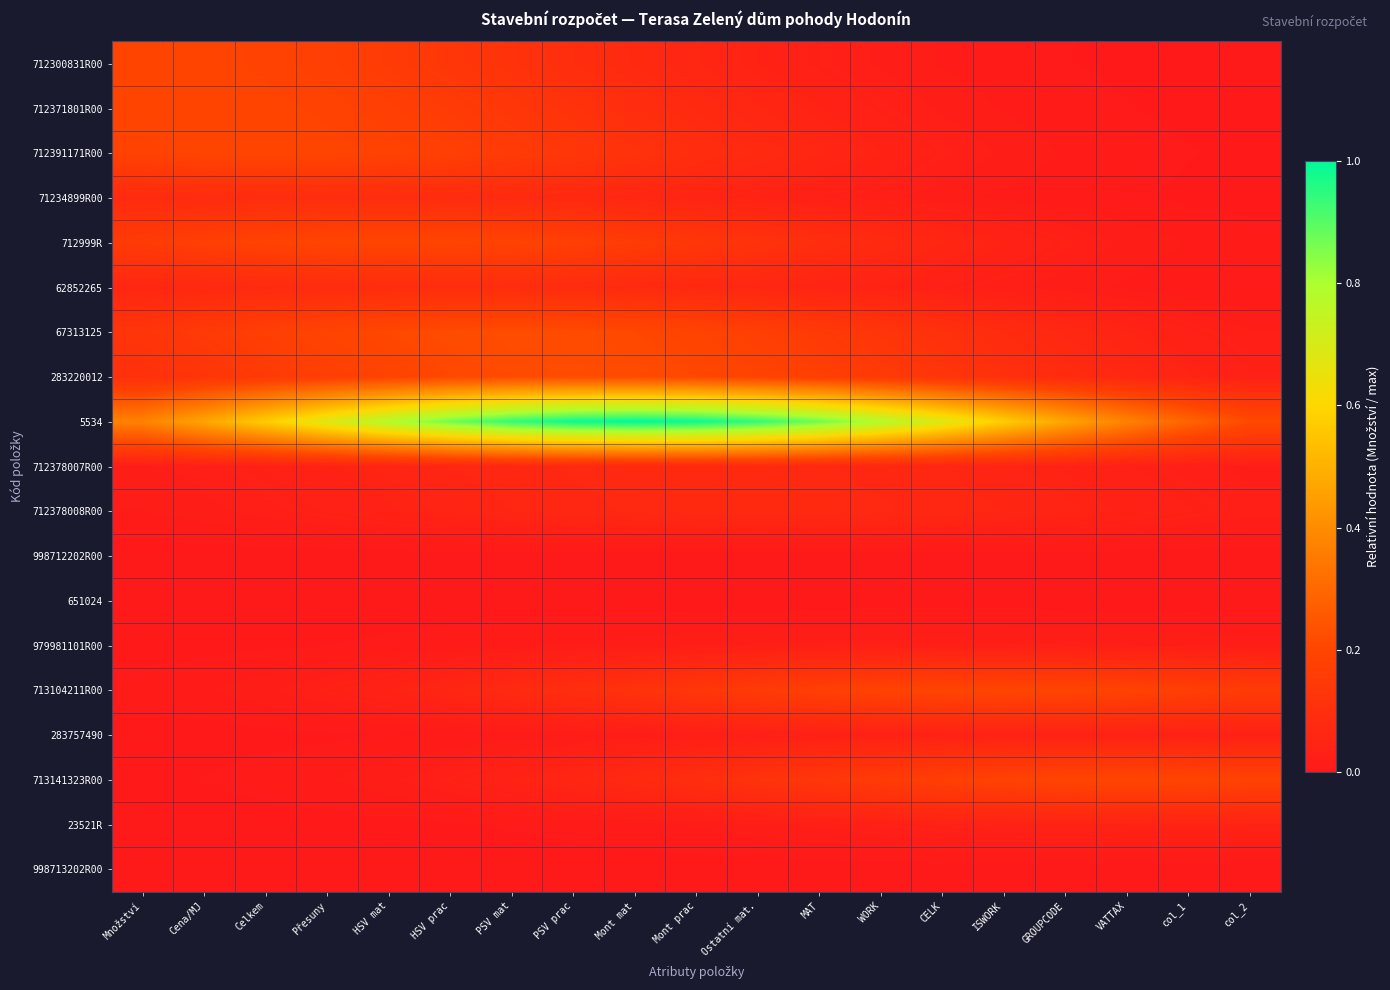

Reading right to left, what are all the values shown in this chart?

712300831R00: col_2=0.0	col_1=0.0	VATTAX=0.0	GROUPCODE=0.0	ISWORK=0.0	CELK=0.0	WORK=0.0	MAT=0.0	Ostatní mat.=0.0	Mont prac=0.1	Mont mat=0.1	PSV prac=0.1	PSV mat=0.1	HSV prac=0.1	HSV mat=0.2	Přesuny=0.2	Celkem=0.2	Cena/MJ=0.2	Množství=0.2
712371801R00: col_2=0.0	col_1=0.0	VATTAX=0.0	GROUPCODE=0.0	ISWORK=0.0	CELK=0.0	WORK=0.0	MAT=0.0	Ostatní mat.=0.1	Mont prac=0.1	Mont mat=0.1	PSV prac=0.1	PSV mat=0.1	HSV prac=0.2	HSV mat=0.2	Přesuny=0.2	Celkem=0.2	Cena/MJ=0.2	Množství=0.2
712391171R00: col_2=0.0	col_1=0.0	VATTAX=0.0	GROUPCODE=0.0	ISWORK=0.0	CELK=0.0	WORK=0.0	MAT=0.1	Ostatní mat.=0.1	Mont prac=0.1	Mont mat=0.1	PSV prac=0.1	PSV mat=0.2	HSV prac=0.2	HSV mat=0.2	Přesuny=0.2	Celkem=0.2	Cena/MJ=0.2	Množství=0.2
71234899R00: col_2=0.0	col_1=0.0	VATTAX=0.0	GROUPCODE=0.0	ISWORK=0.0	CELK=0.0	WORK=0.0	MAT=0.0	Ostatní mat.=0.0	Mont prac=0.1	Mont mat=0.1	PSV prac=0.1	PSV mat=0.1	HSV prac=0.1	HSV mat=0.1	Přesuny=0.1	Celkem=0.1	Cena/MJ=0.1	Množství=0.1
712999R: col_2=0.0	col_1=0.0	VATTAX=0.0	GROUPCODE=0.0	ISWORK=0.0	CELK=0.1	WORK=0.1	MAT=0.1	Ostatní mat.=0.1	Mont prac=0.1	Mont mat=0.2	PSV prac=0.2	PSV mat=0.2	HSV prac=0.2	HSV mat=0.2	Přesuny=0.2	Celkem=0.2	Cena/MJ=0.2	Množství=0.2
62852265: col_2=0.0	col_1=0.0	VATTAX=0.0	GROUPCODE=0.0	ISWORK=0.0	CELK=0.0	WORK=0.0	MAT=0.1	Ostatní mat.=0.1	Mont prac=0.1	Mont mat=0.1	PSV prac=0.1	PSV mat=0.1	HSV prac=0.1	HSV mat=0.1	Přesuny=0.1	Celkem=0.1	Cena/MJ=0.1	Množství=0.1
67313125: col_2=0.0	col_1=0.0	VATTAX=0.0	GROUPCODE=0.1	ISWORK=0.1	CELK=0.1	WORK=0.1	MAT=0.2	Ostatní mat.=0.2	Mont prac=0.2	Mont mat=0.2	PSV prac=0.2	PSV mat=0.2	HSV prac=0.2	HSV mat=0.2	Přesuny=0.2	Celkem=0.2	Cena/MJ=0.2	Množství=0.1
283220012: col_2=0.0	col_1=0.0	VATTAX=0.1	GROUPCODE=0.1	ISWORK=0.1	CELK=0.1	WORK=0.2	MAT=0.2	Ostatní mat.=0.2	Mont prac=0.2	Mont mat=0.2	PSV prac=0.2	PSV mat=0.2	HSV prac=0.2	HSV mat=0.2	Přesuny=0.2	Celkem=0.2	Cena/MJ=0.1	Množství=0.1
5534: col_2=0.2	col_1=0.3	VATTAX=0.4	GROUPCODE=0.5	ISWORK=0.6	CELK=0.7	WORK=0.8	MAT=0.9	Ostatní mat.=0.9	Mont prac=1.0	Mont mat=1.0	PSV prac=1.0	PSV mat=0.9	HSV prac=0.9	HSV mat=0.8	Přesuny=0.7	Celkem=0.6	Cena/MJ=0.5	Množství=0.4
712378007R00: col_2=0.0	col_1=0.0	VATTAX=0.0	GROUPCODE=0.0	ISWORK=0.0	CELK=0.1	WORK=0.1	MAT=0.1	Ostatní mat.=0.1	Mont prac=0.1	Mont mat=0.1	PSV prac=0.1	PSV mat=0.1	HSV prac=0.1	HSV mat=0.0	Přesuny=0.0	Celkem=0.0	Cena/MJ=0.0	Množství=0.0
712378008R00: col_2=0.0	col_1=0.0	VATTAX=0.0	GROUPCODE=0.0	ISWORK=0.1	CELK=0.1	WORK=0.1	MAT=0.1	Ostatní mat.=0.1	Mont prac=0.1	Mont mat=0.1	PSV prac=0.1	PSV mat=0.1	HSV prac=0.0	HSV mat=0.0	Přesuny=0.0	Celkem=0.0	Cena/MJ=0.0	Množství=0.0
998712202R00: col_2=0.0	col_1=0.0	VATTAX=0.0	GROUPCODE=0.0	ISWORK=0.0	CELK=0.0	WORK=0.0	MAT=0.0	Ostatní mat.=0.0	Mont prac=0.0	Mont mat=0.0	PSV prac=0.0	PSV mat=0.0	HSV prac=0.0	HSV mat=0.0	Přesuny=0.0	Celkem=0.0	Cena/MJ=0.0	Množství=0.0
651024: col_2=0.0	col_1=0.0	VATTAX=0.0	GROUPCODE=0.0	ISWORK=0.0	CELK=0.0	WORK=0.0	MAT=0.0	Ostatní mat.=0.0	Mont prac=0.0	Mont mat=0.0	PSV prac=0.0	PSV mat=0.0	HSV prac=0.0	HSV mat=0.0	Přesuny=0.0	Celkem=0.0	Cena/MJ=0.0	Množství=0.0
979981101R00: col_2=0.0	col_1=0.0	VATTAX=0.0	GROUPCODE=0.0	ISWORK=0.0	CELK=0.0	WORK=0.0	MAT=0.0	Ostatní mat.=0.0	Mont prac=0.0	Mont mat=0.0	PSV prac=0.0	PSV mat=0.0	HSV prac=0.0	HSV mat=0.0	Přesuny=0.0	Celkem=0.0	Cena/MJ=0.0	Množství=0.0
713104211R00: col_2=0.2	col_1=0.2	VATTAX=0.2	GROUPCODE=0.2	ISWORK=0.2	CELK=0.2	WORK=0.2	MAT=0.2	Ostatní mat.=0.2	Mont prac=0.1	Mont mat=0.1	PSV prac=0.1	PSV mat=0.1	HSV prac=0.1	HSV mat=0.0	Přesuny=0.0	Celkem=0.0	Cena/MJ=0.0	Množství=0.0
283757490: col_2=0.0	col_1=0.0	VATTAX=0.0	GROUPCODE=0.0	ISWORK=0.0	CELK=0.0	WORK=0.0	MAT=0.0	Ostatní mat.=0.0	Mont prac=0.0	Mont mat=0.0	PSV prac=0.0	PSV mat=0.0	HSV prac=0.0	HSV mat=0.0	Přesuny=0.0	Celkem=0.0	Cena/MJ=0.0	Množství=0.0
713141323R00: col_2=0.2	col_1=0.2	VATTAX=0.2	GROUPCODE=0.2	ISWORK=0.2	CELK=0.2	WORK=0.2	MAT=0.1	Ostatní mat.=0.1	Mont prac=0.1	Mont mat=0.1	PSV prac=0.1	PSV mat=0.0	HSV prac=0.0	HSV mat=0.0	Přesuny=0.0	Celkem=0.0	Cena/MJ=0.0	Množství=0.0
23521R: col_2=0.0	col_1=0.0	VATTAX=0.0	GROUPCODE=0.0	ISWORK=0.0	CELK=0.0	WORK=0.0	MAT=0.0	Ostatní mat.=0.0	Mont prac=0.0	Mont mat=0.0	PSV prac=0.0	PSV mat=0.0	HSV prac=0.0	HSV mat=0.0	Přesuny=0.0	Celkem=0.0	Cena/MJ=0.0	Množství=0.0
998713202R00: col_2=0.0	col_1=0.0	VATTAX=0.0	GROUPCODE=0.0	ISWORK=0.0	CELK=0.0	WORK=0.0	MAT=0.0	Ostatní mat.=0.0	Mont prac=0.0	Mont mat=0.0	PSV prac=0.0	PSV mat=0.0	HSV prac=0.0	HSV mat=0.0	Přesuny=0.0	Celkem=0.0	Cena/MJ=0.0	Množství=0.0